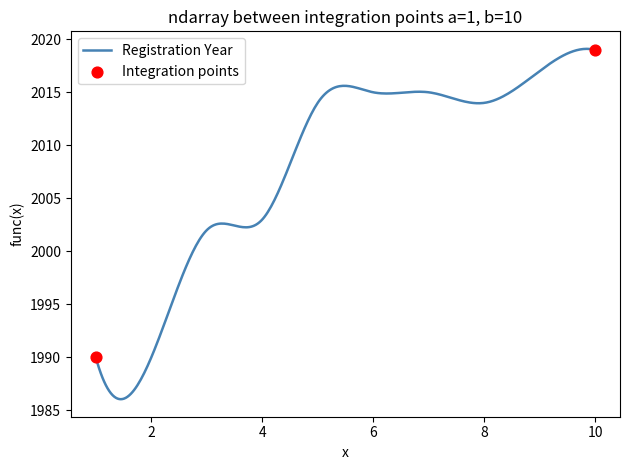

What is the greatest value displayed?

2019.1